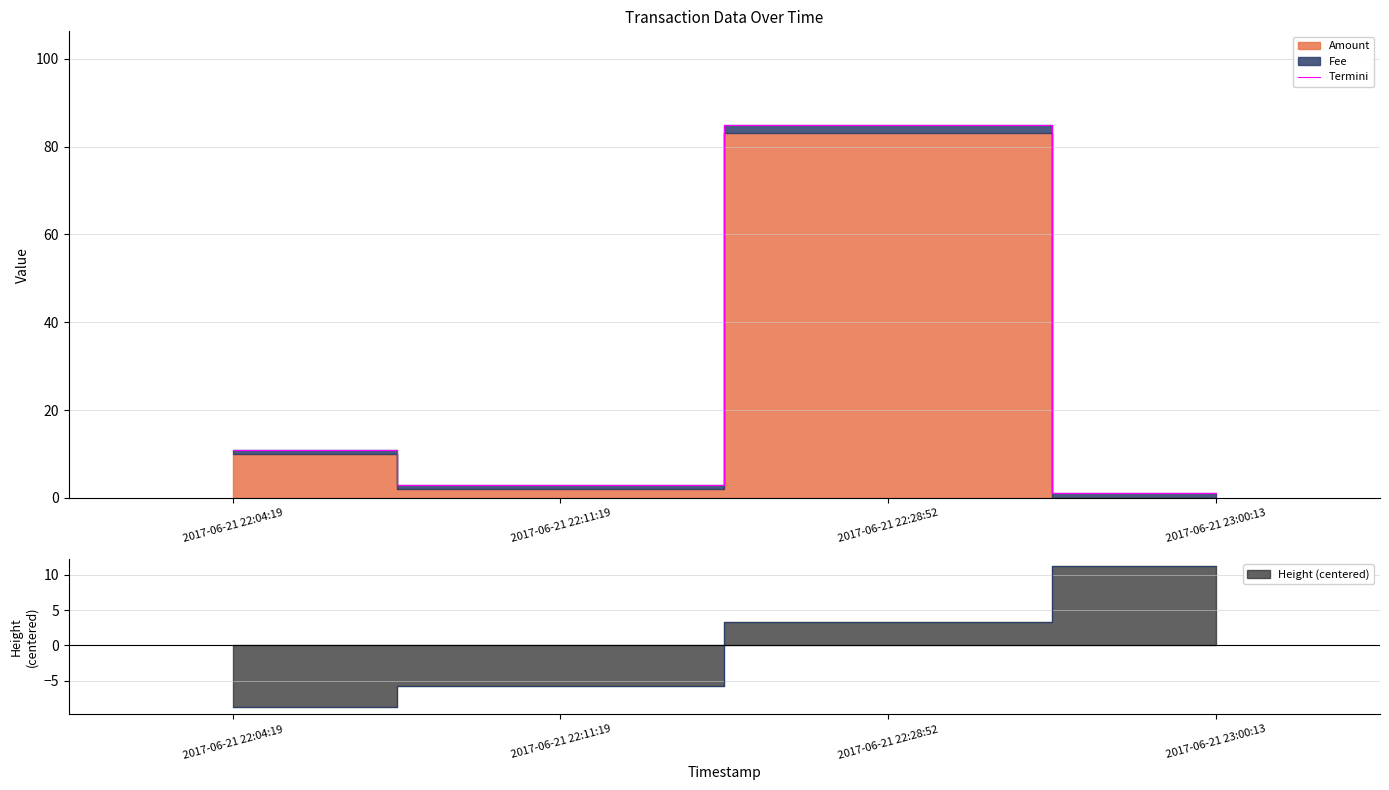

Count the number of categories in the chart.

4